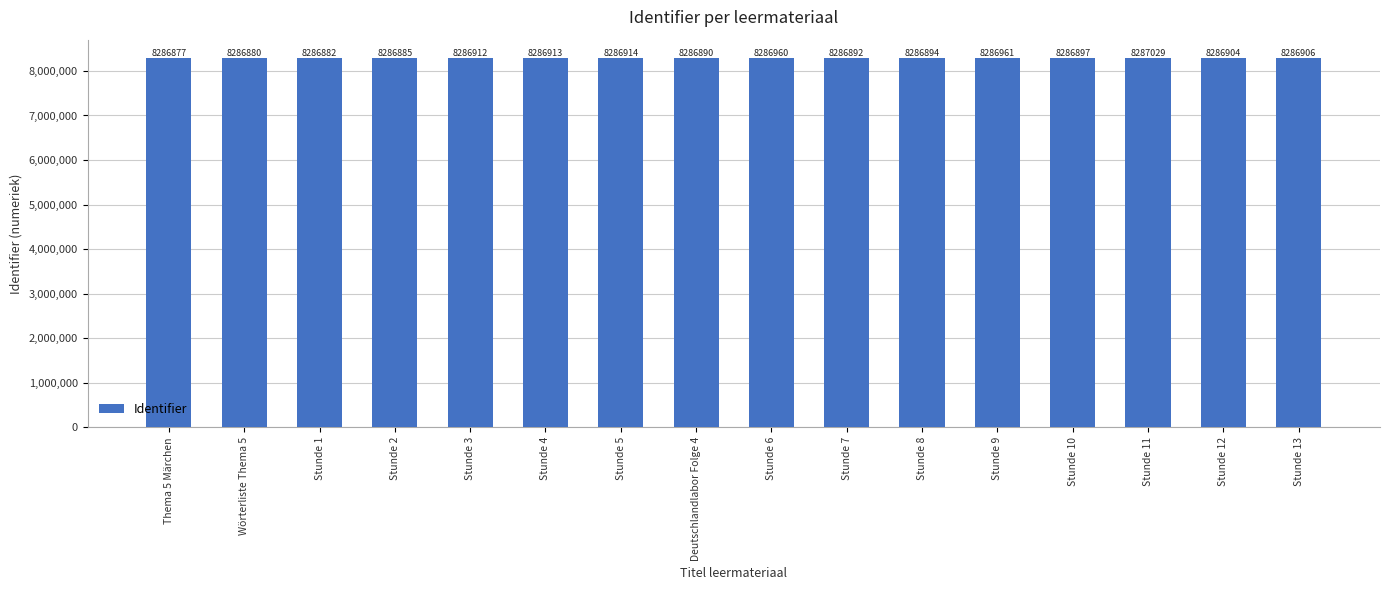

What is the sum of the values at Stunde 6 and Stunde 11?

16573989